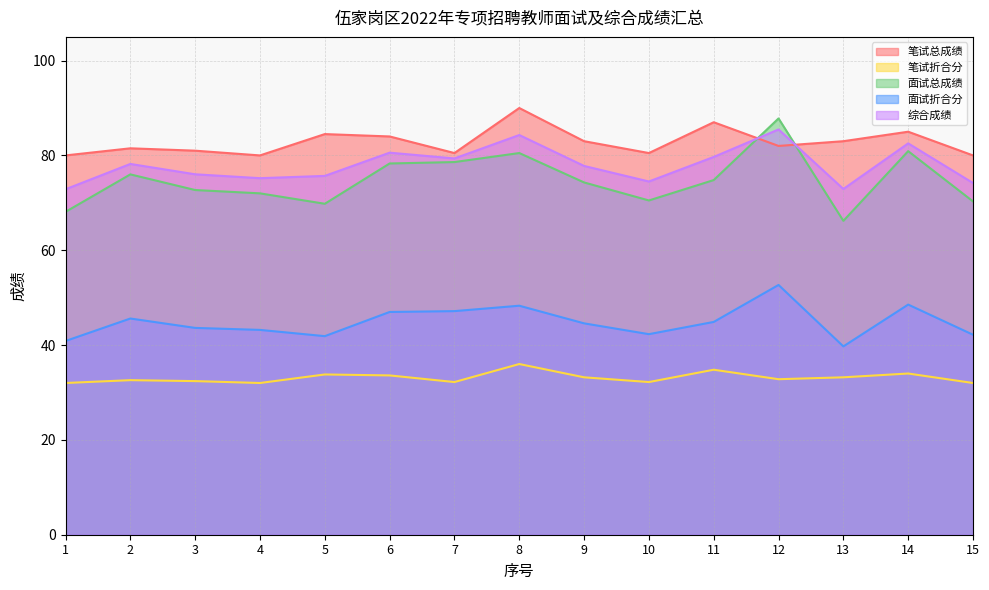

Reading left to right, list all the values displayed in this chart.

笔试总成绩: 80.0	81.5	81.0	80.0	84.5	84.0	80.5	90.0	83.0	80.5	87.0	82.0	83.0	85.0	80.0
笔试折合分: 32.0	32.6	32.4	32.0	33.8	33.6	32.2	36.0	33.2	32.2	34.8	32.8	33.2	34.0	32.0
面试总成绩: 68.1	76.0	72.7	72.0	69.8	78.3	78.6	80.5	74.3	70.5	74.8	87.8	66.2	80.9	70.3
面试折合分: 40.9	45.6	43.6	43.2	41.9	47.0	47.2	48.3	44.6	42.3	44.9	52.7	39.7	48.5	42.2
综合成绩: 72.9	78.2	76.0	75.2	75.7	80.6	79.4	84.3	77.8	74.5	79.7	85.5	72.9	82.5	74.2